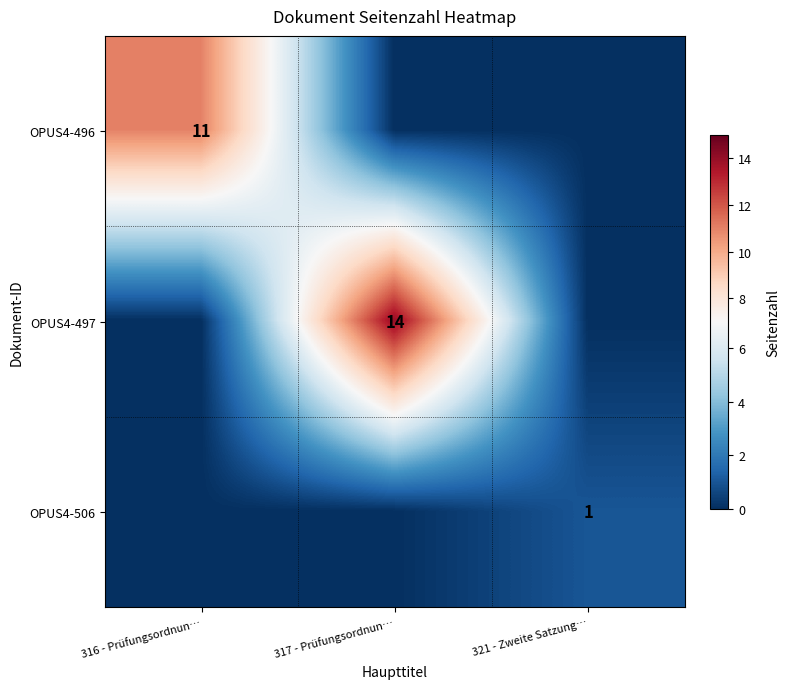

At how many categories does at least one series exceed 7?

2